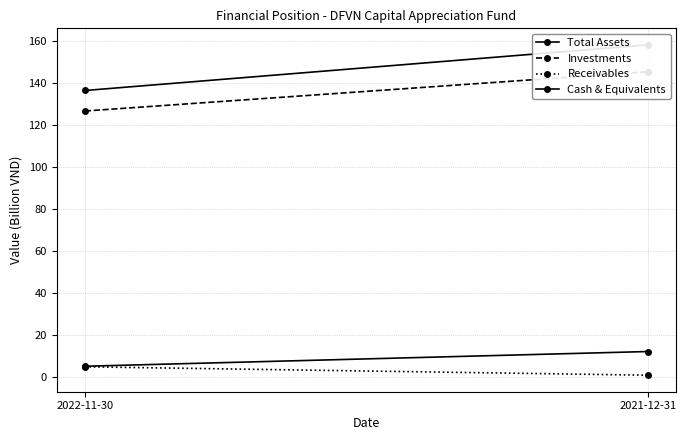

How many lines are shown in the chart?

4